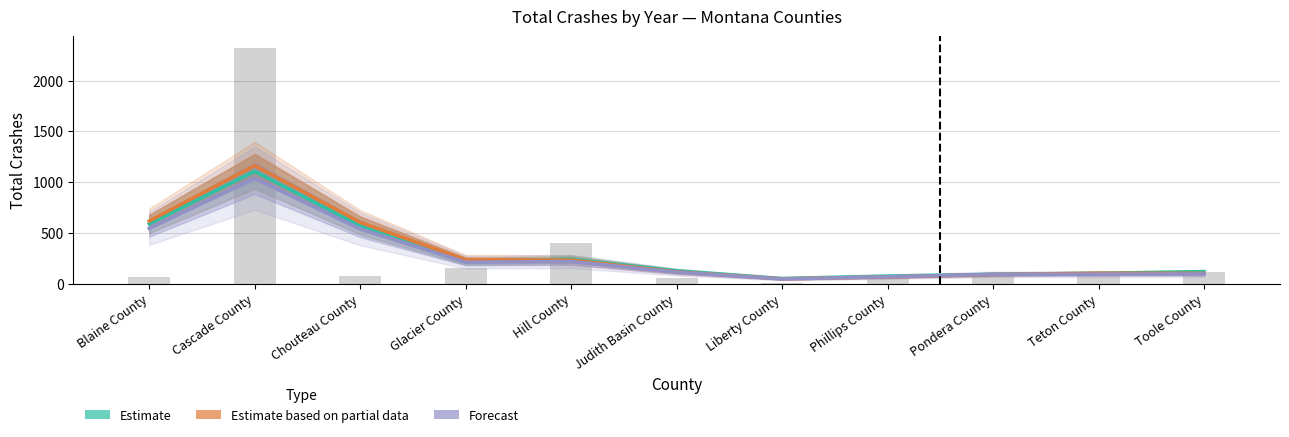

What is the value of the 2009 (Estimate based on partial data) bar at the 1st from the left?

71